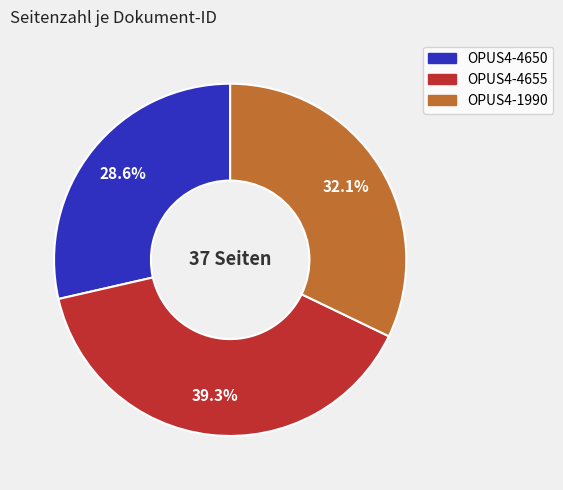

Is there a majority slice in this chart?

No